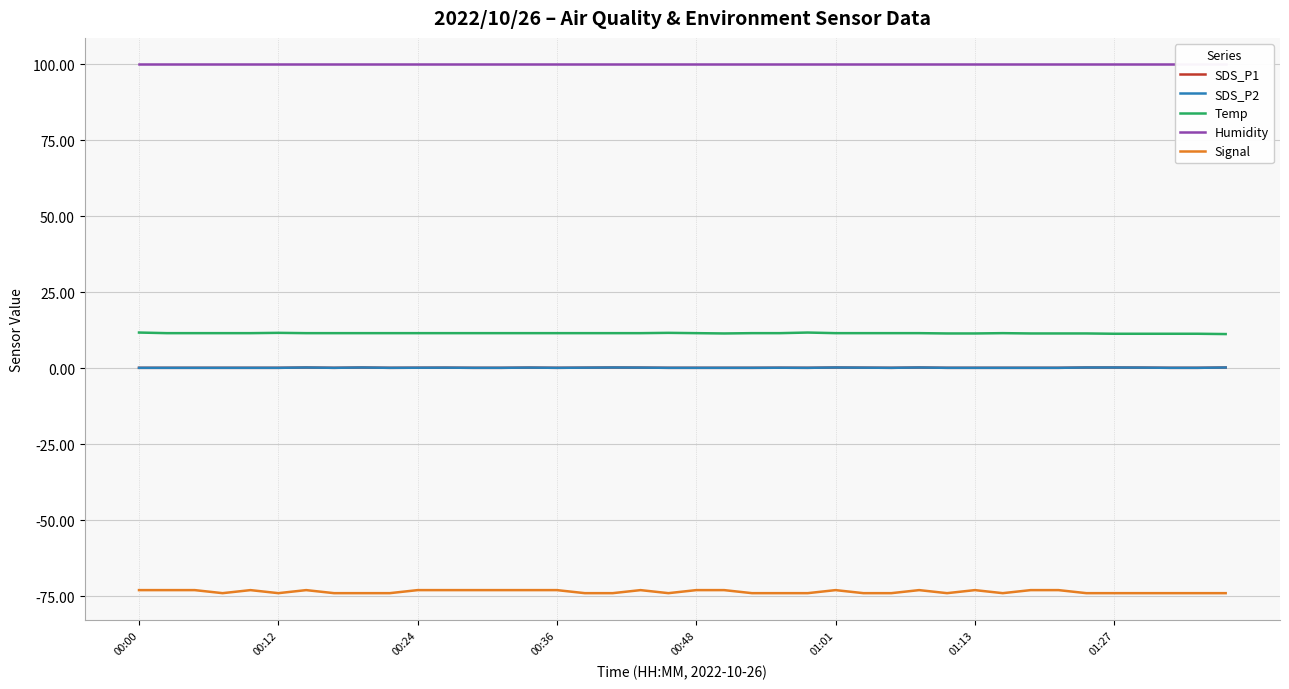

Is this an area chart (filled region under the line)?

No